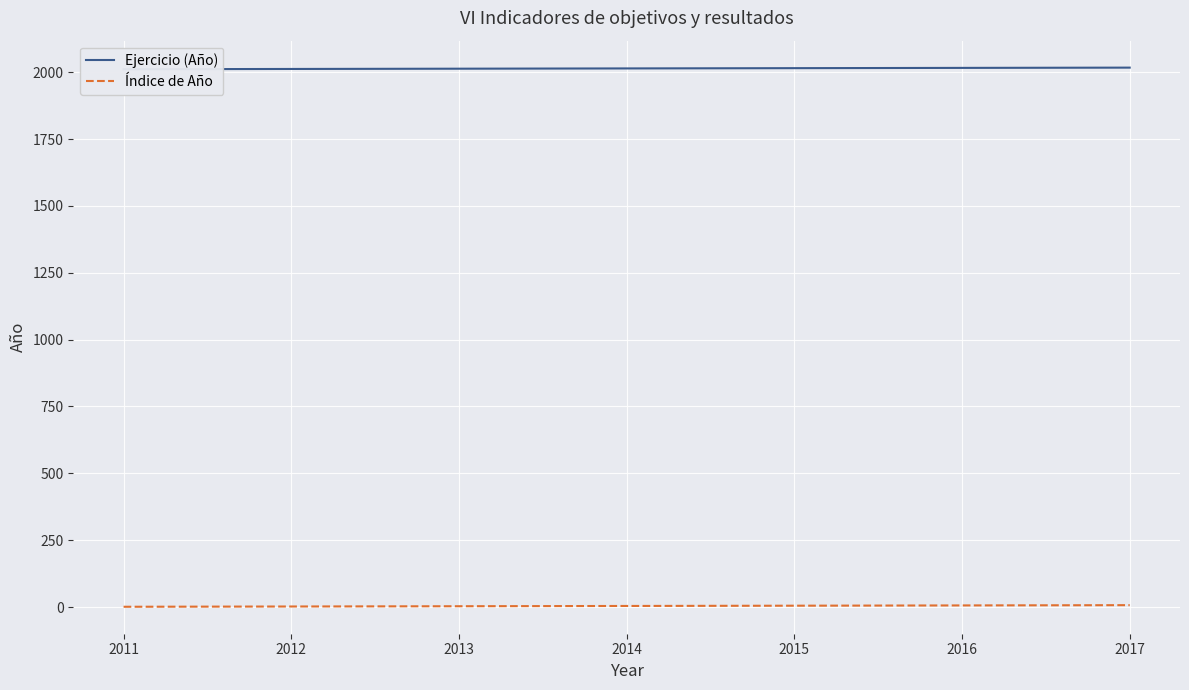

True or false: Índice de Año and Ejercicio (Año) cross at least once.

False